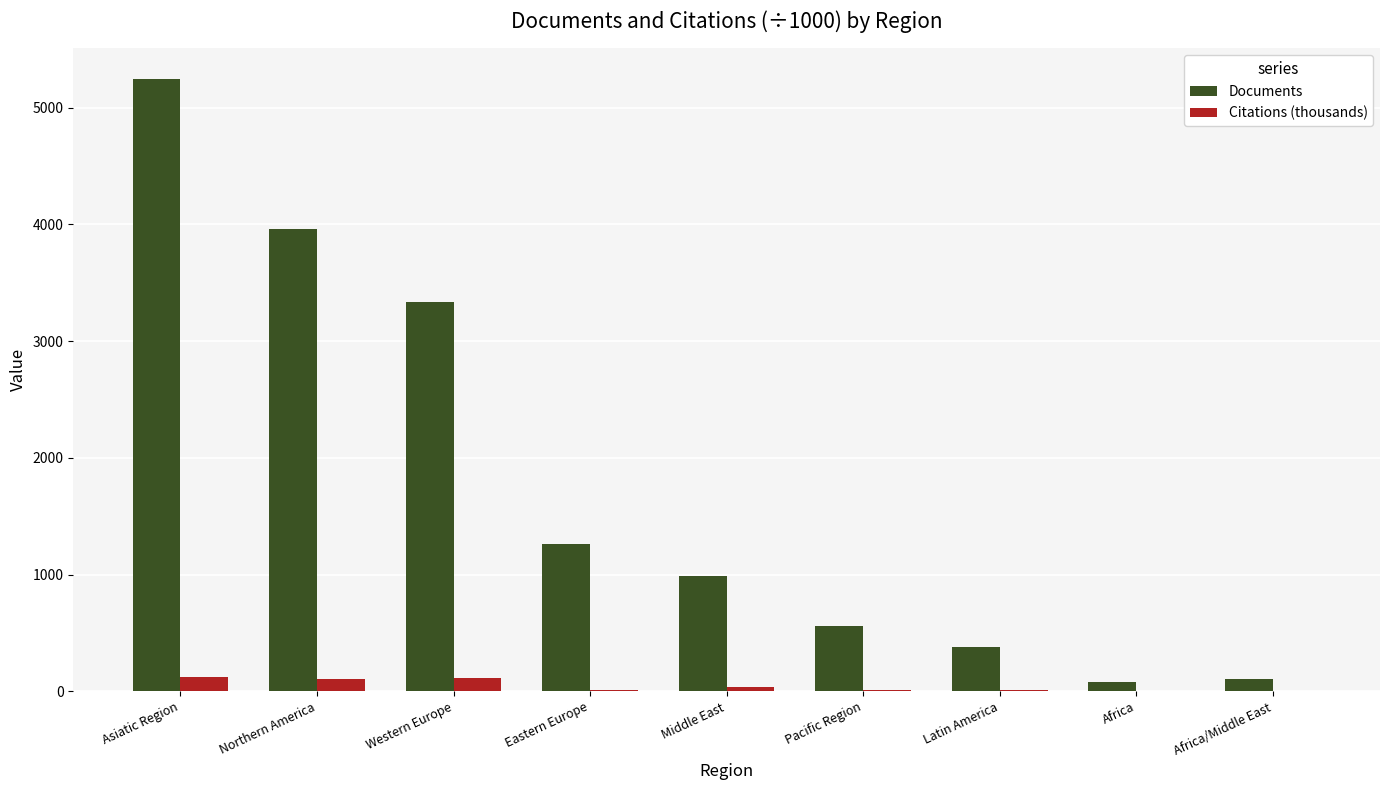

Which series changed the most between Western Europe and Pacific Region?

Documents